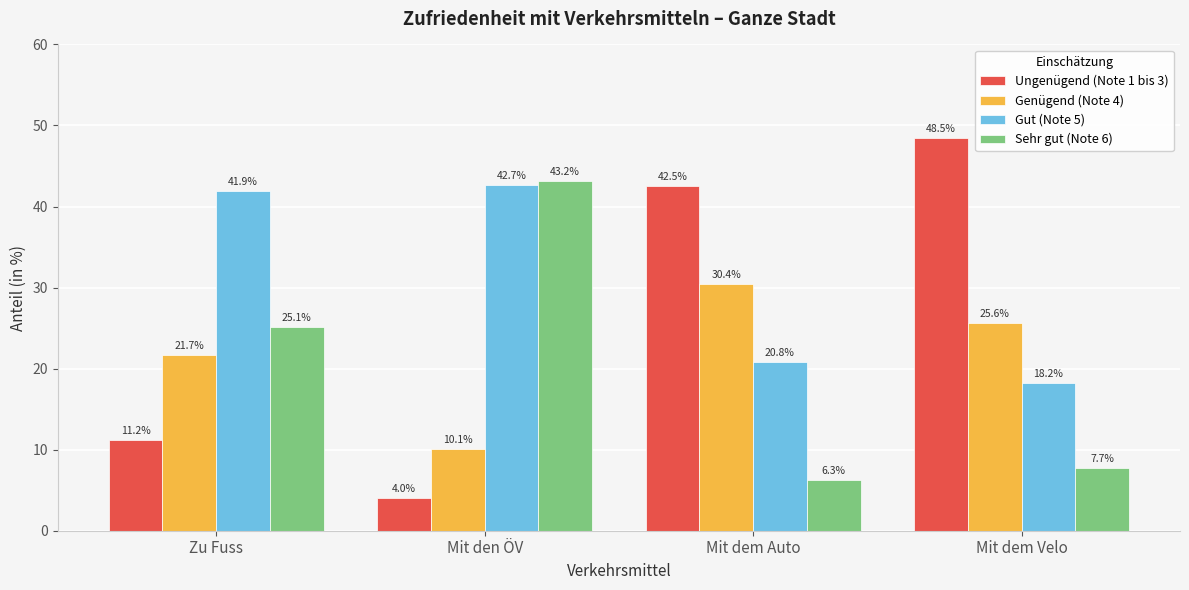

Is the value of Genügend (Note 4) at Mit dem Auto greater than the value of Sehr gut (Note 6) at Zu Fuss?

Yes